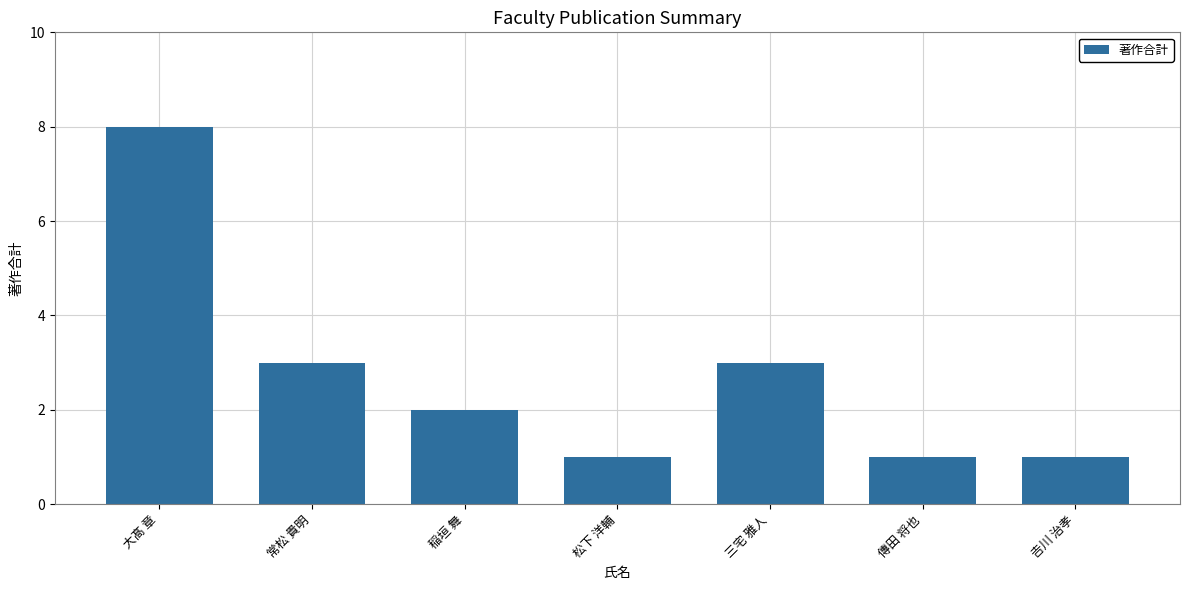

Which has a higher value, 大髙 章 or 三宅 雅人?

大髙 章